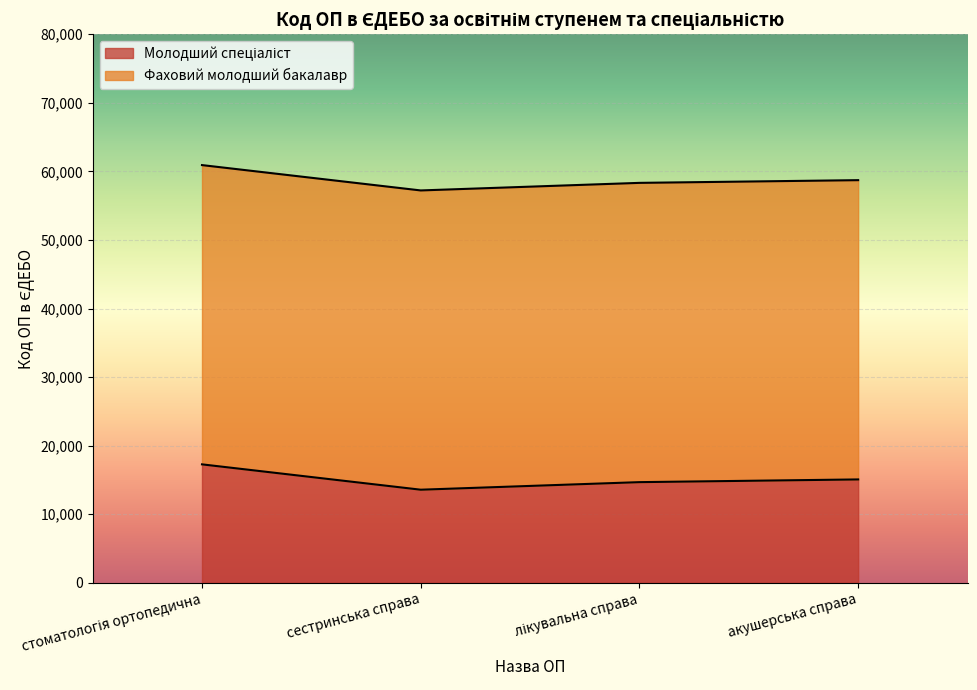

Rank the categories by value from highest to lowest.

стоматологія ортопедична, акушерська справа, лікувальна справа, сестринська справа